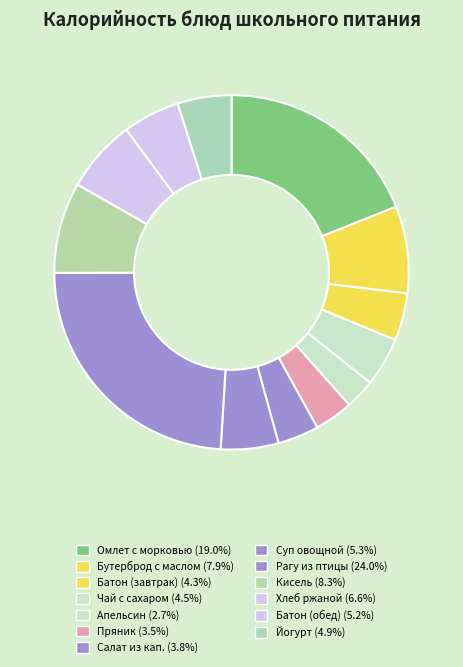

How many segments does this pie chart have?

13